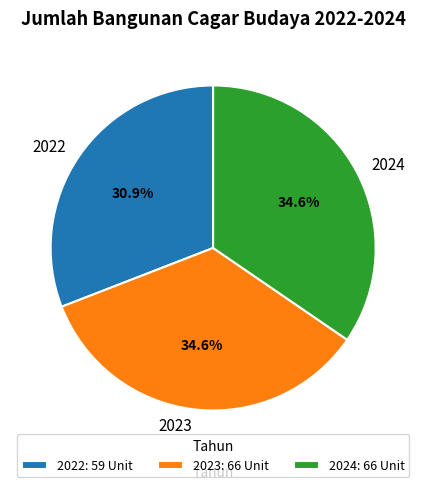

To the nearest percent, what is the combined percentage of 2024 and 2022?

65%